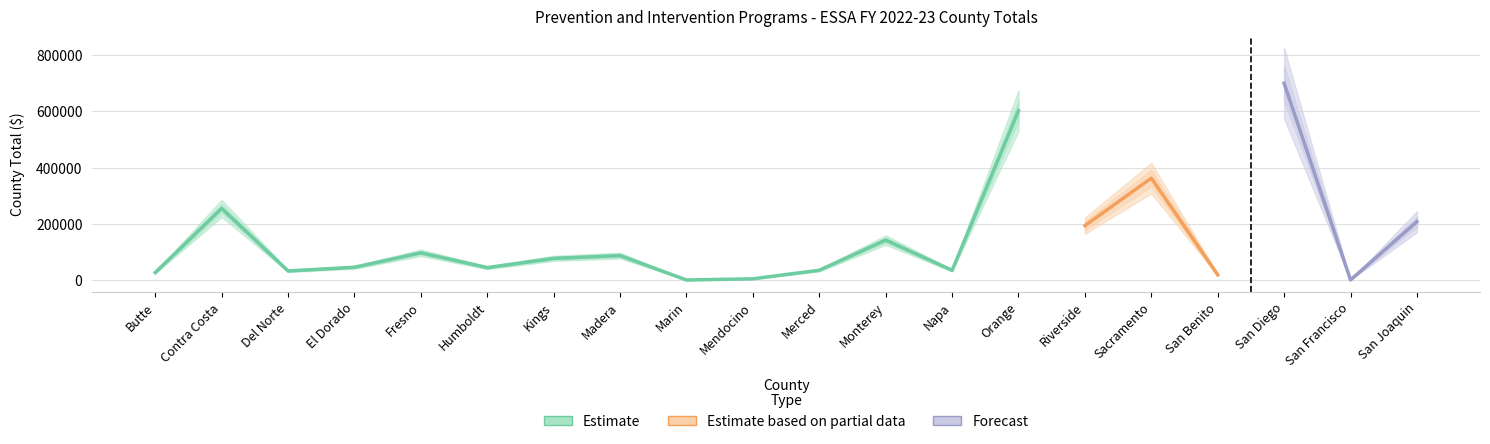

How many data points are above 77018?

9